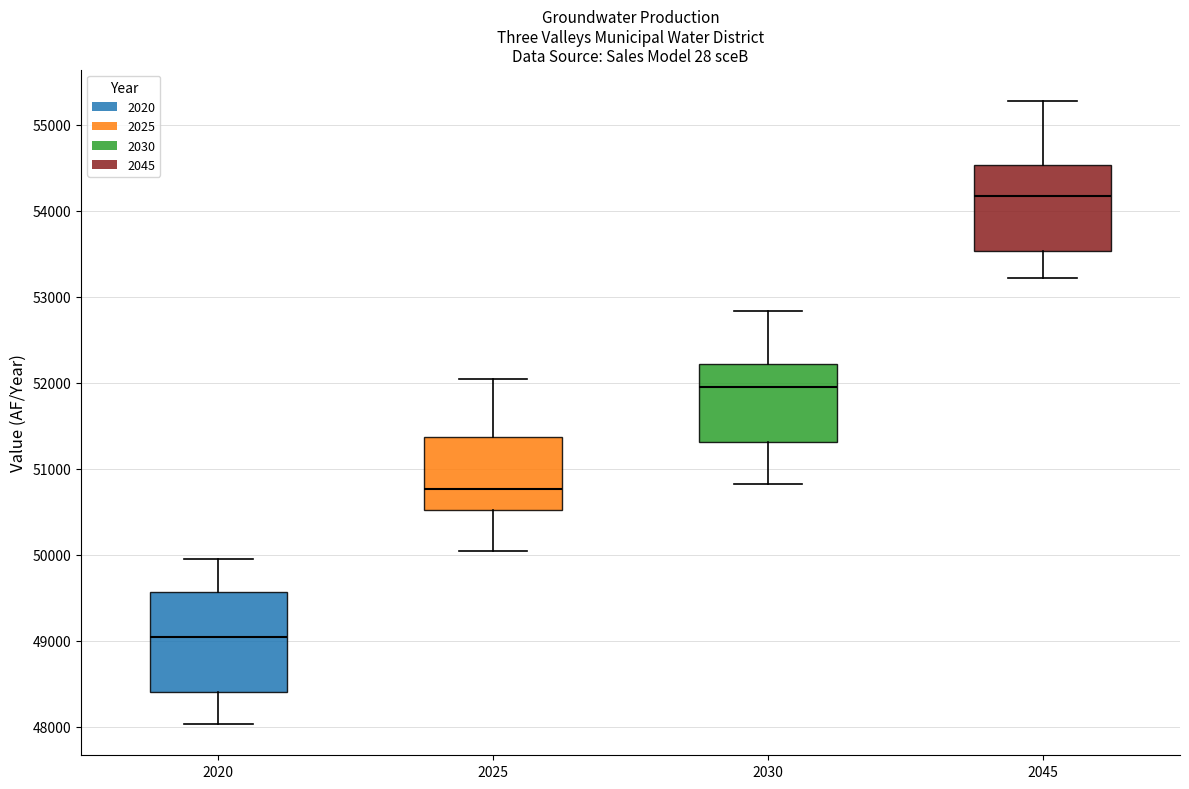

Comparing the boxes themselves (not the whiskers), which one is the tallest?

2020